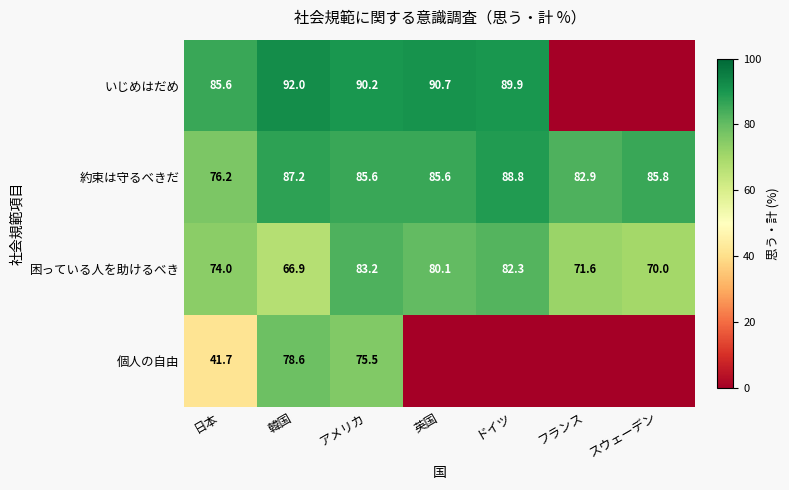

At which category is the sum across all series the highest?

アメリカ